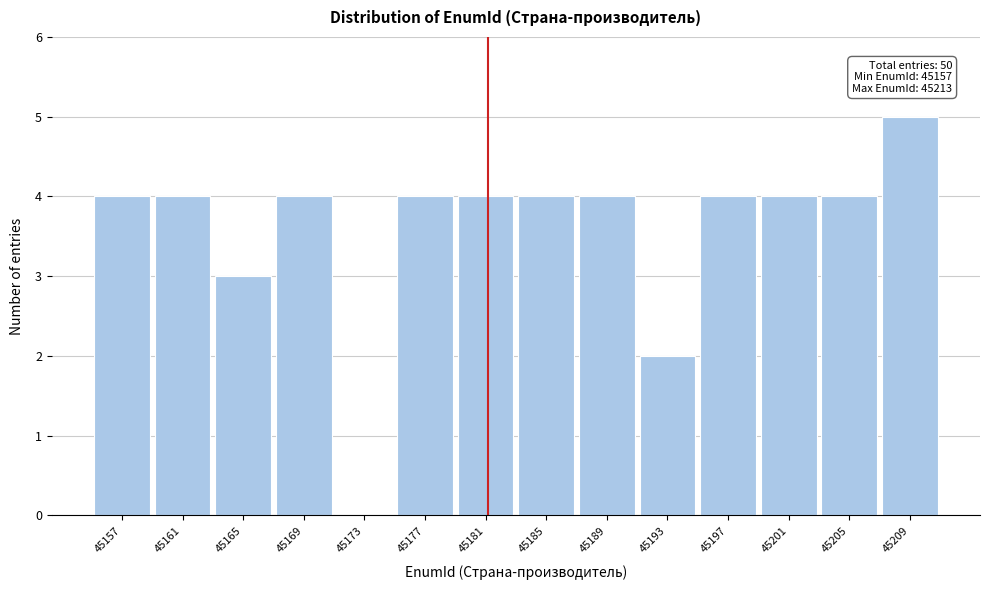

Reading left to right, what are all the values shown in this chart?

45157=4	45161=4	45165=3	45169=4	45173=0	45177=4	45181=4	45185=4	45189=4	45193=2	45197=4	45201=4	45205=4	45209=5